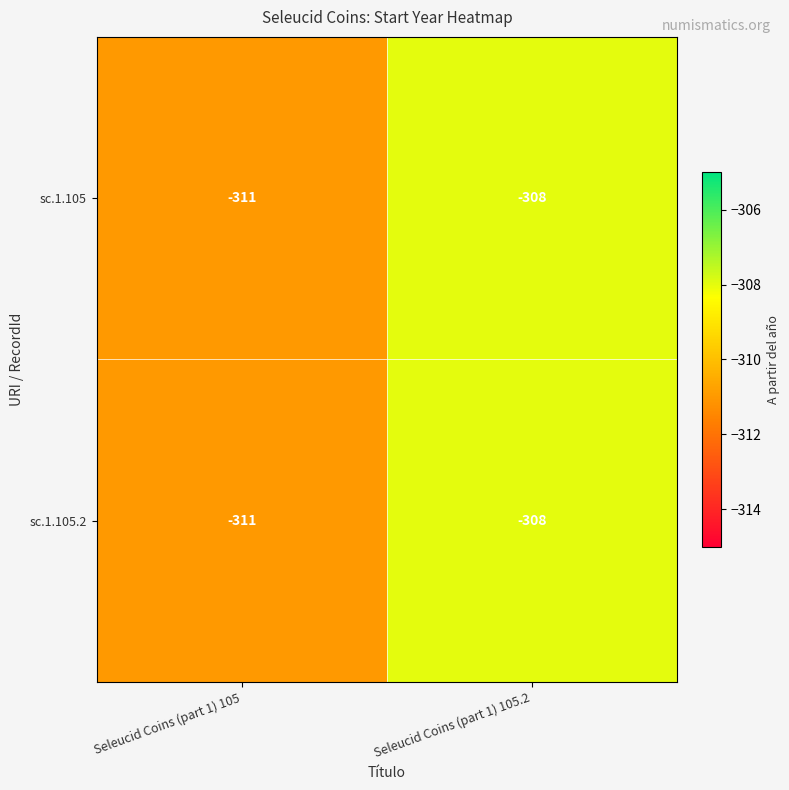

What is the difference between the sc.1.105 values at Seleucid Coins (part 1) 105.2 and Seleucid Coins (part 1) 105?

3